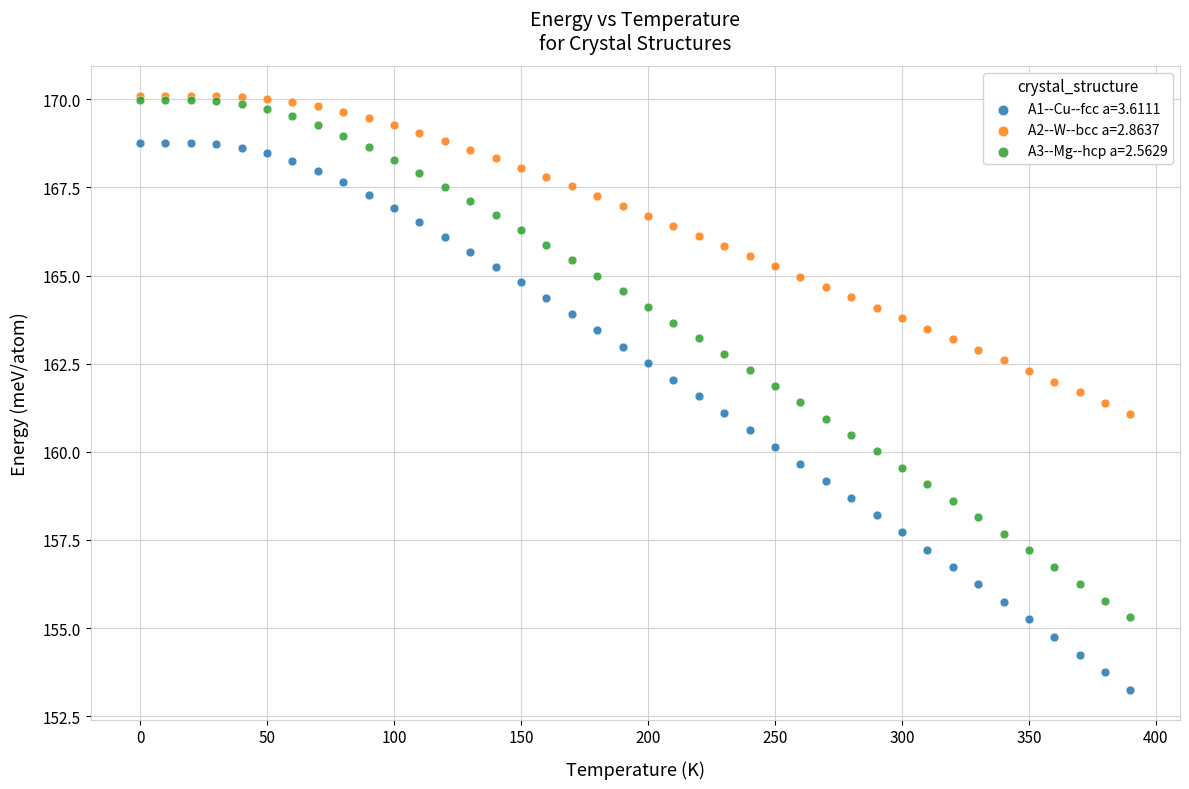

What are all the series names shown in the legend?

A1--Cu--fcc a=3.6111, A2--W--bcc a=2.8637, A3--Mg--hcp a=2.5629